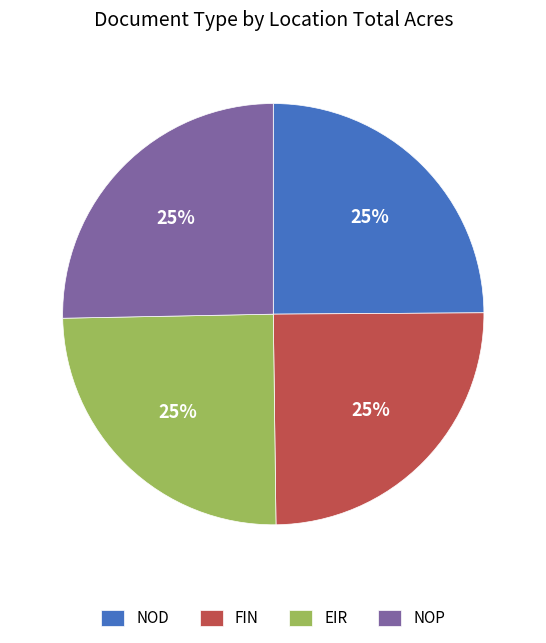

Is it true that EIR is 25% of the pie?

True